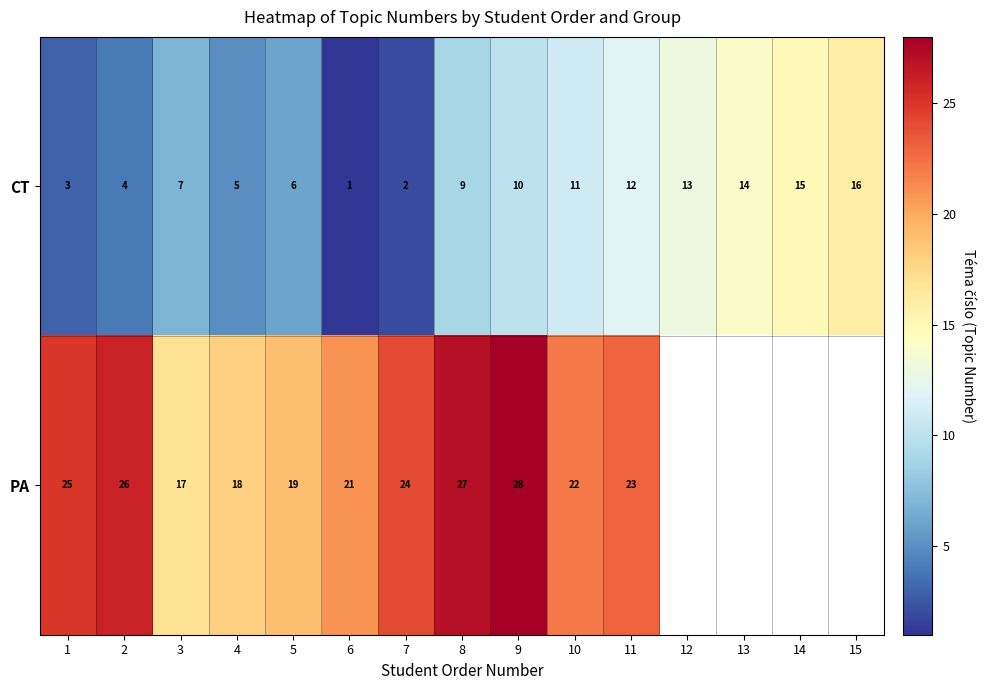

At which label does CT reach its peak?

15